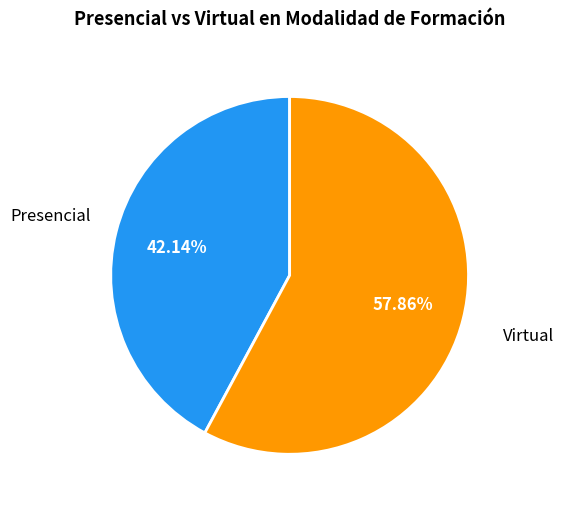

Which has a higher value, Virtual or Presencial?

Virtual